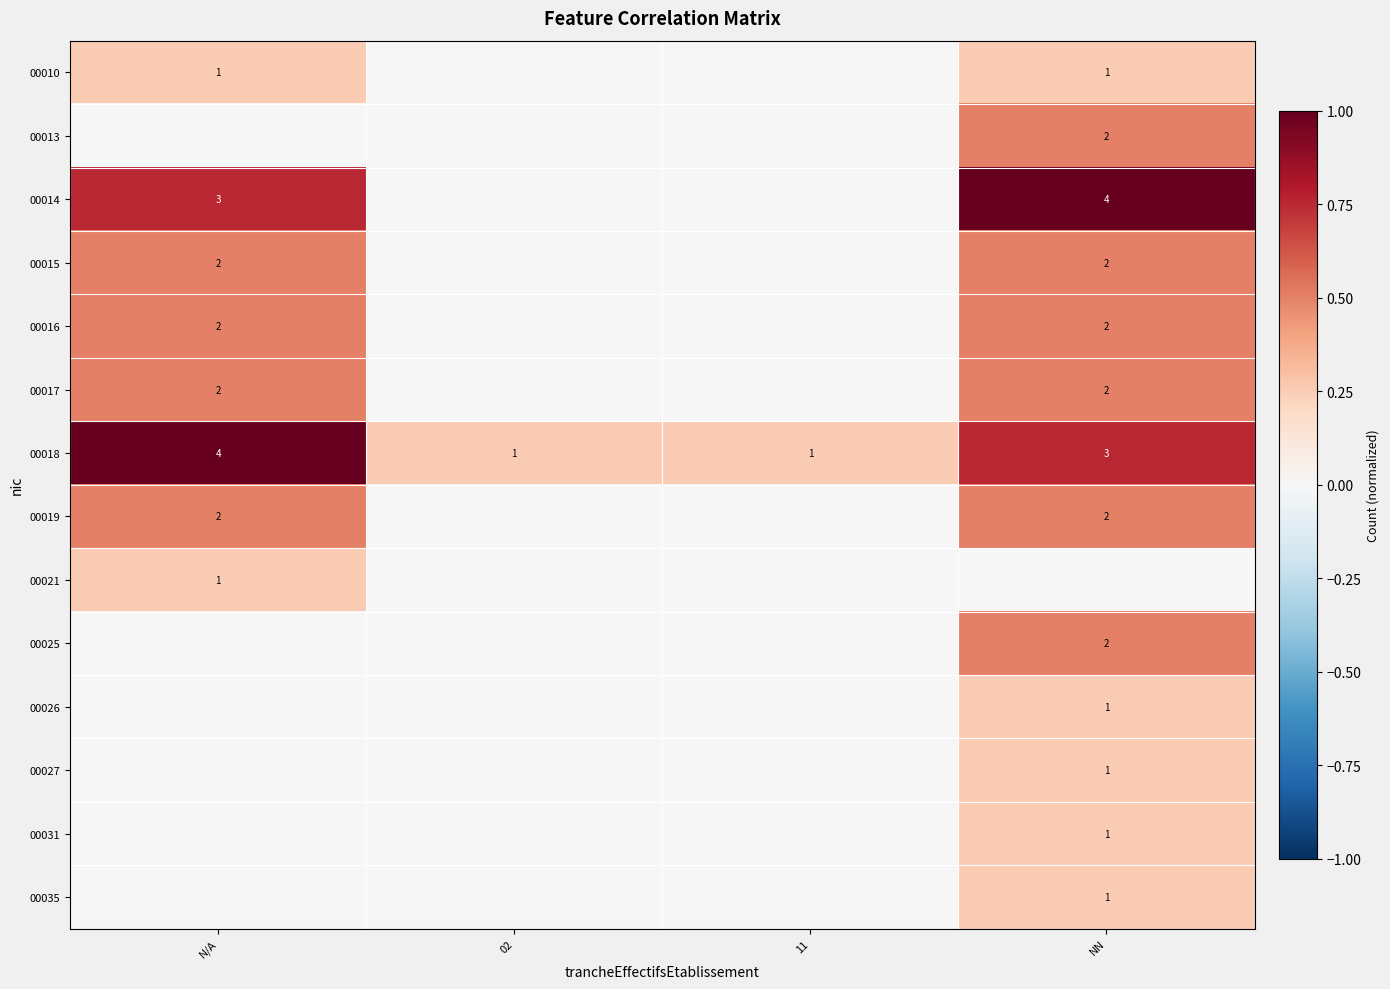

What is the average value of the 00019 series?

0.2